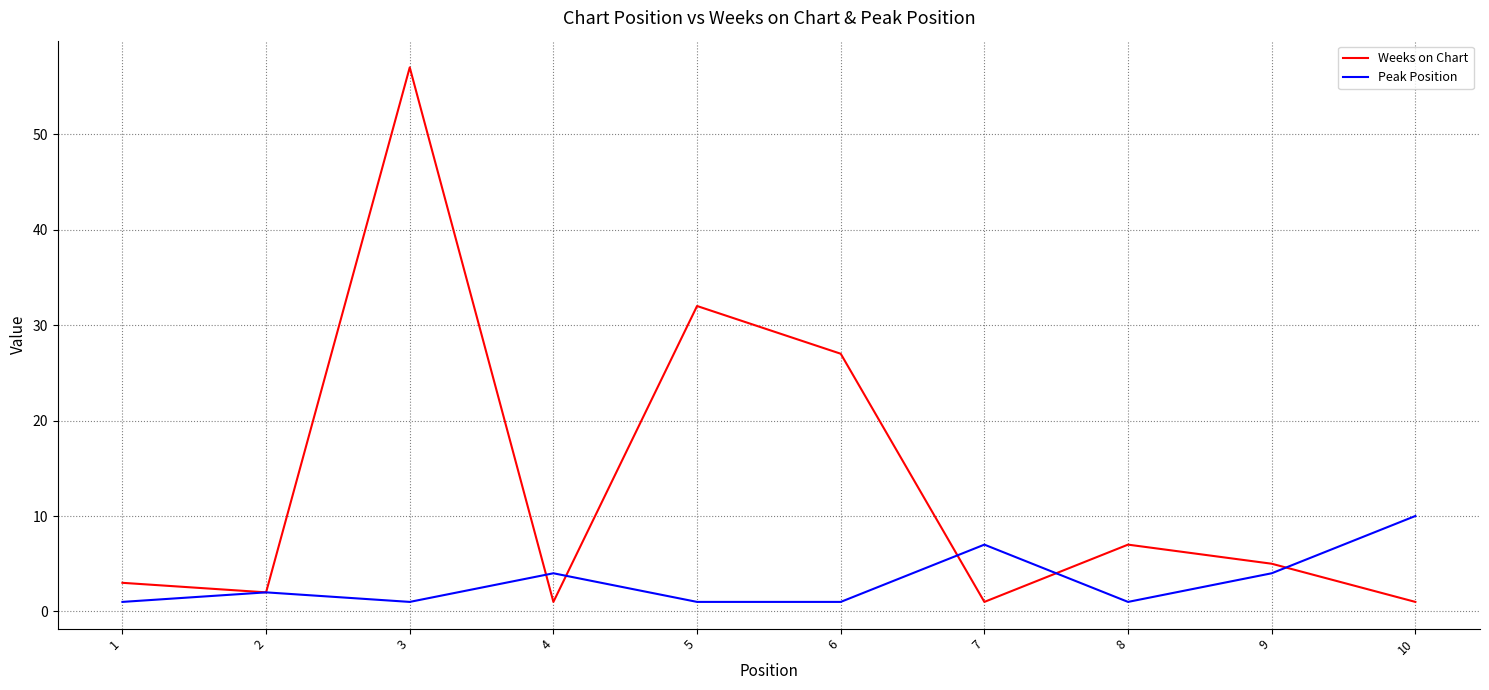

Between 3 and 4, which series saw the biggest shift?

Weeks on Chart